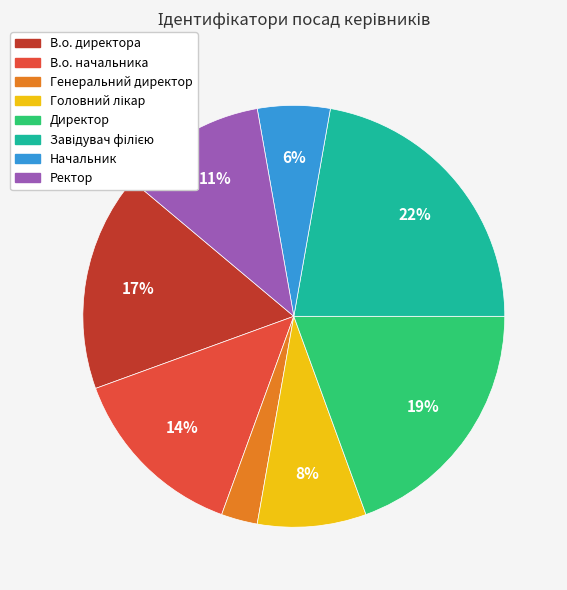

True or false: В.о. директора accounts for 17% of the total.

True